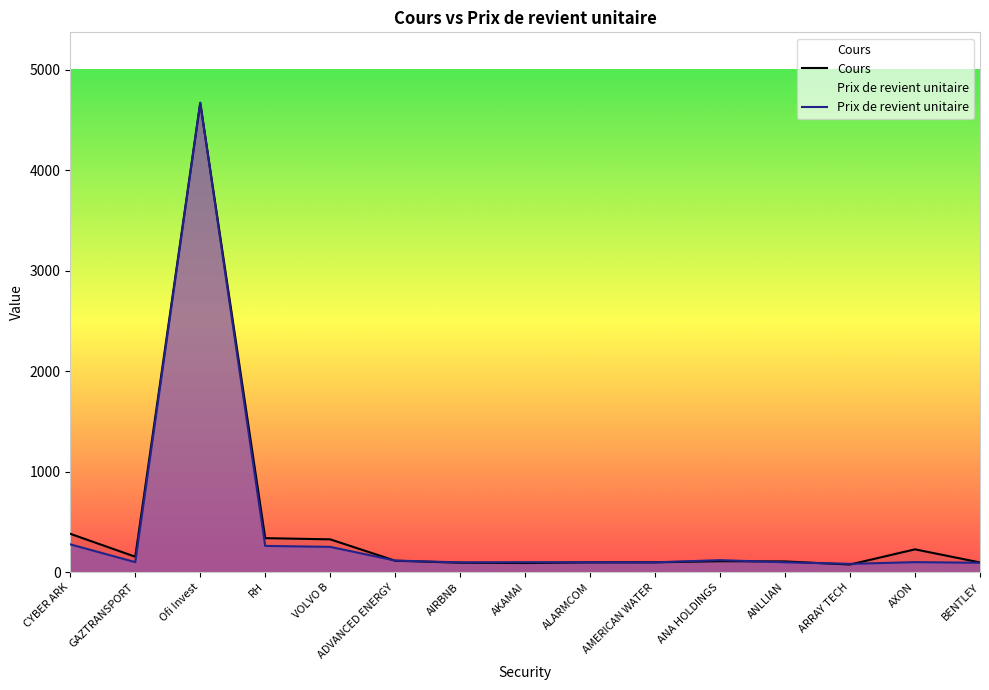

What is the approximate value of Cours at BENTLEY?

98.2